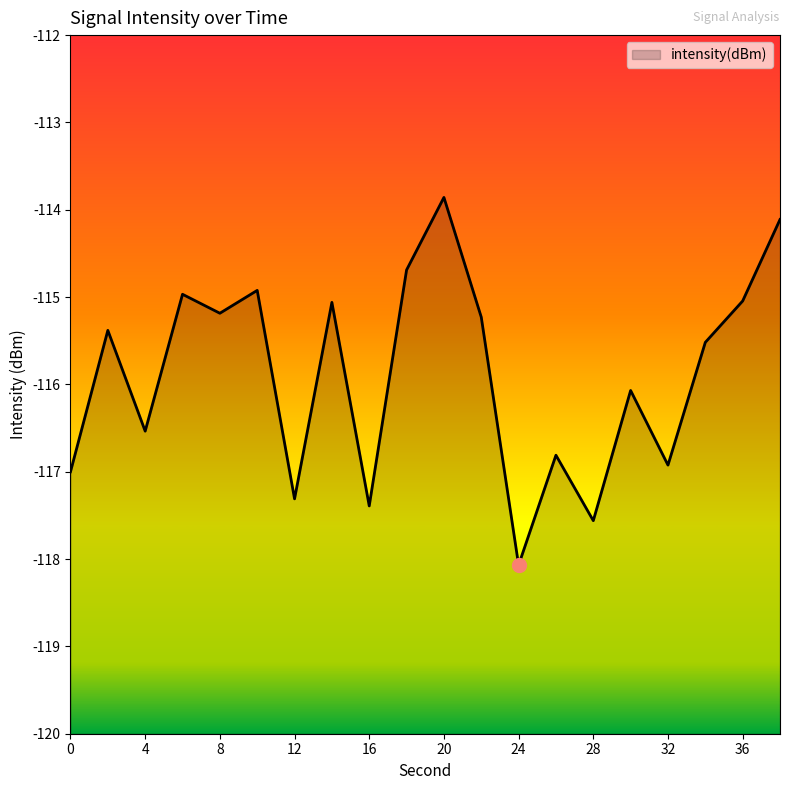

Reading right to left, list all the values displayed in this chart.

-114.1	-115.0	-115.5	-116.9	-116.1	-117.6	-116.8	-118.1	-115.2	-113.9	-114.7	-117.4	-115.1	-117.3	-114.9	-115.2	-115.0	-116.5	-115.4	-117.0